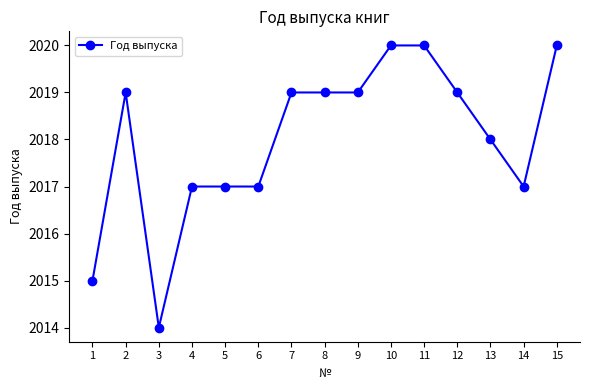

Read the value at 10.

2020